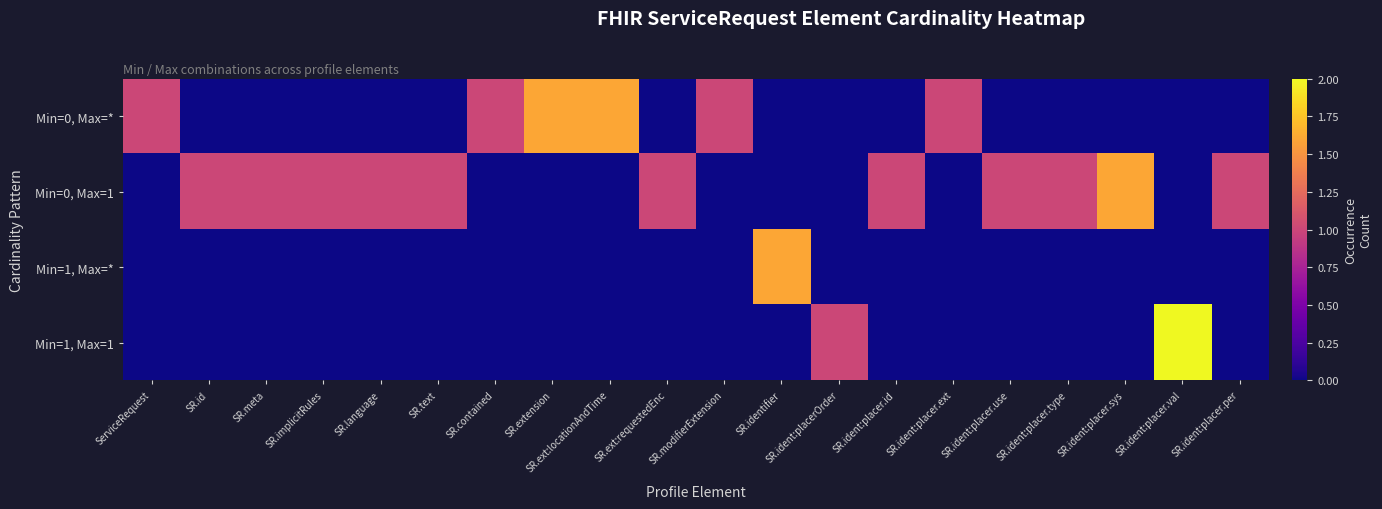

What is the spread (max minus min) of values at SR.ext:requestedEnc?

1.0